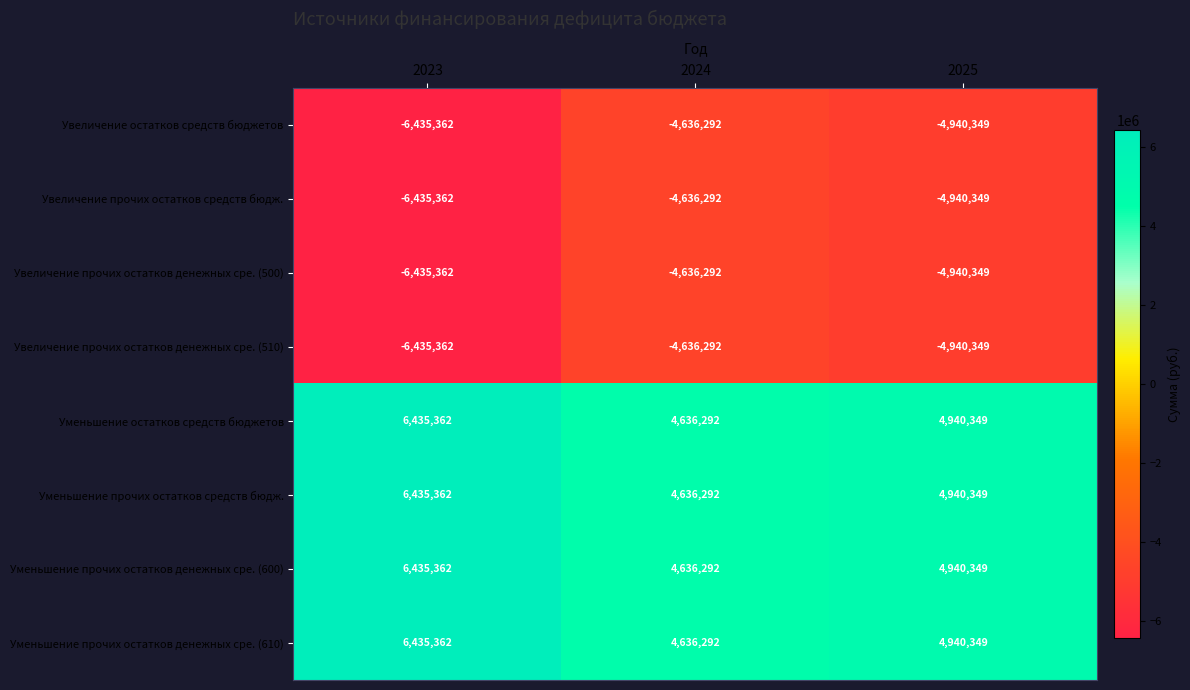

What value does the Уменьшение прочих остатков средств бюдж. series have at 2024, to the nearest 100?

4636300